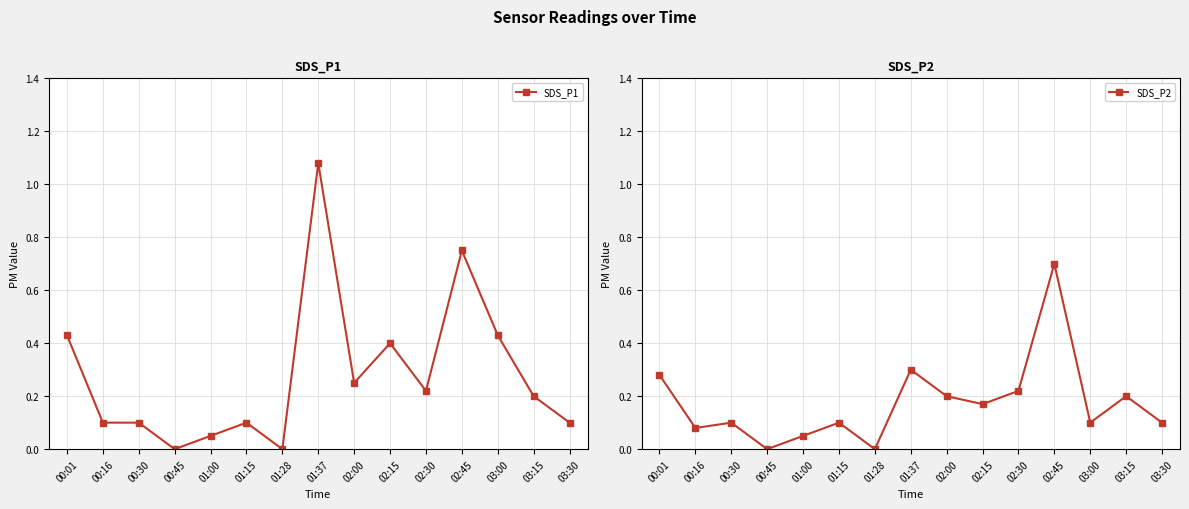

Reading right to left, transcribe all the data shown in this chart.

SDS_P1: 0.1	0.2	0.4	0.8	0.2	0.4	0.2	1.1	0.0	0.1	0.1	0.0	0.1	0.1	0.4
SDS_P2: 0.1	0.2	0.1	0.7	0.2	0.2	0.2	0.3	0.0	0.1	0.1	0.0	0.1	0.1	0.3